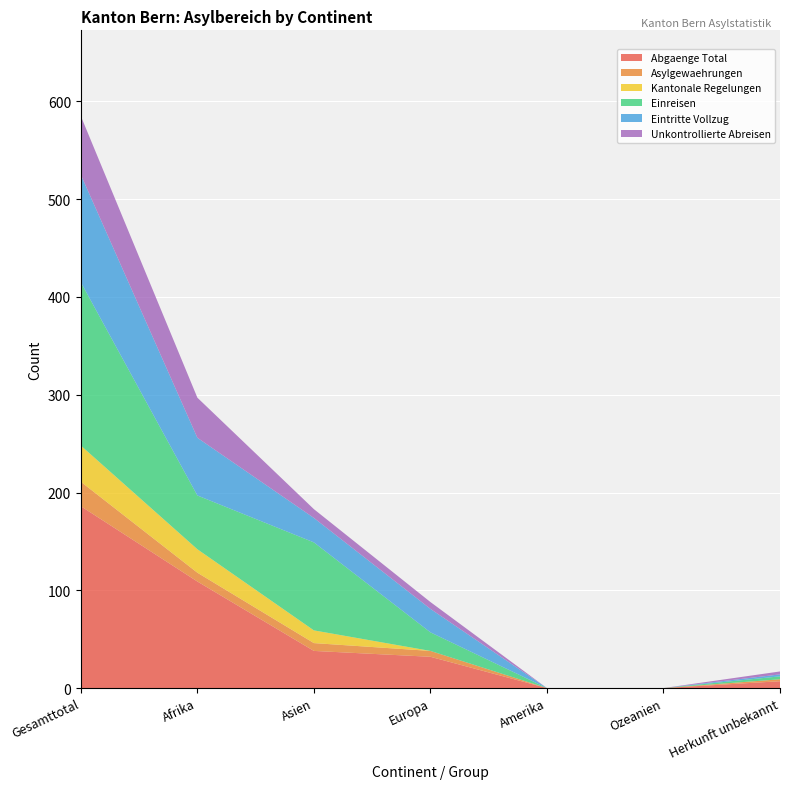

Reading left to right, extract all data points from this chart.

Abgaenge Total: 186	109	38	32	0	0	7
Asylgewaehrungen: 25	9	8	6	0	0	2
Kantonale Regelungen: 37	24	13	0	0	0	0
Einreisen: 167	55	90	19	0	0	3
Eintritte Vollzug: 110	59	25	24	0	0	2
Unkontrollierte Abreisen: 60	41	9	7	0	0	3